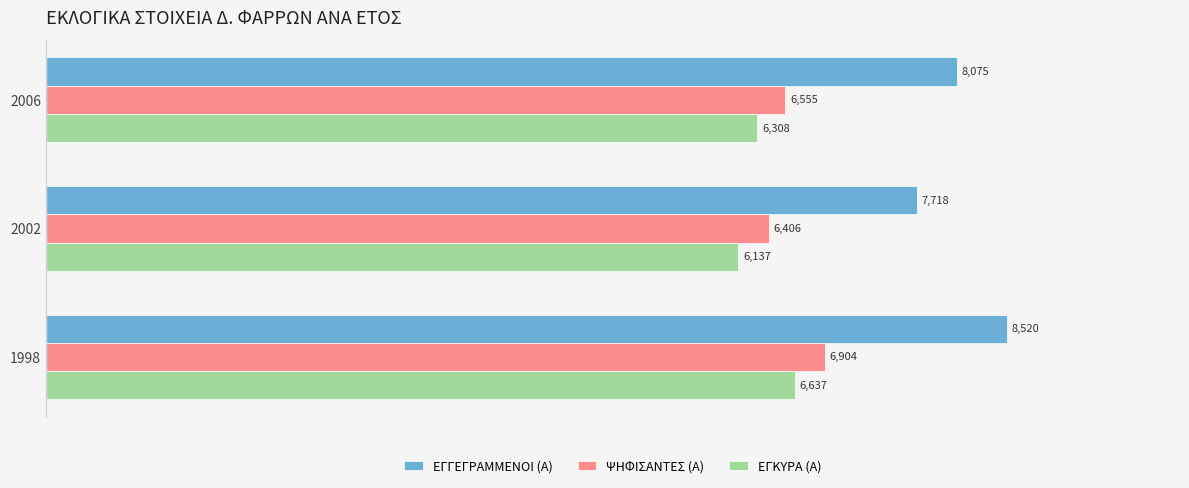

The value of ΨΗΦΙΣΑΝΤΕΣ (Α) at 1998 is 6904. True or false?

True